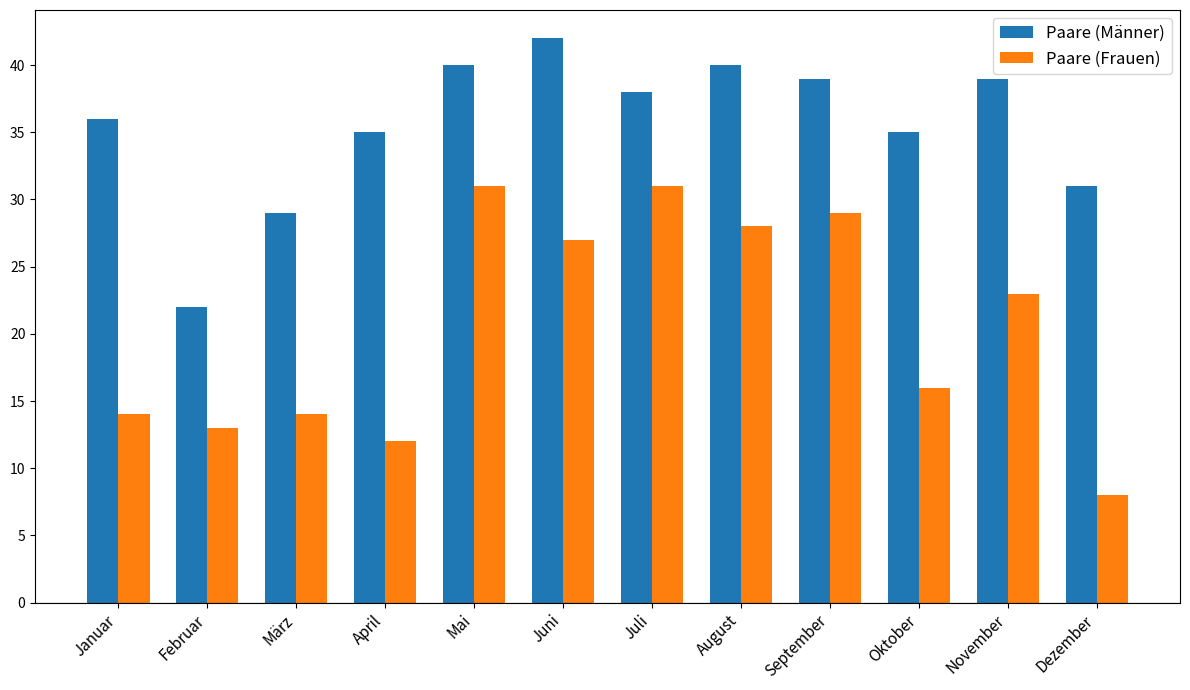

What is the maximum value shown in the chart?

42